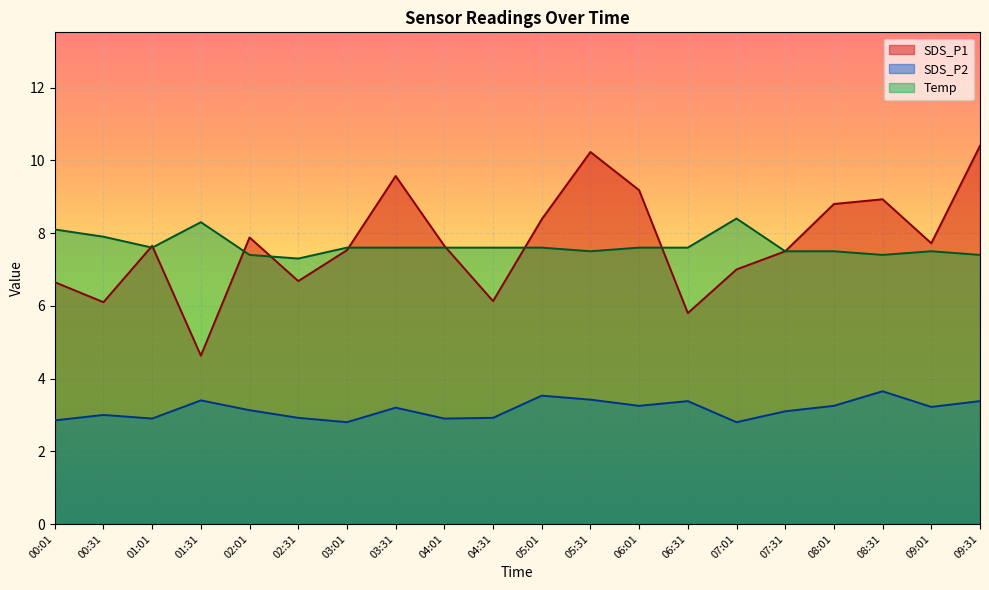

What is the average value of the SDS_P1 series?

7.7